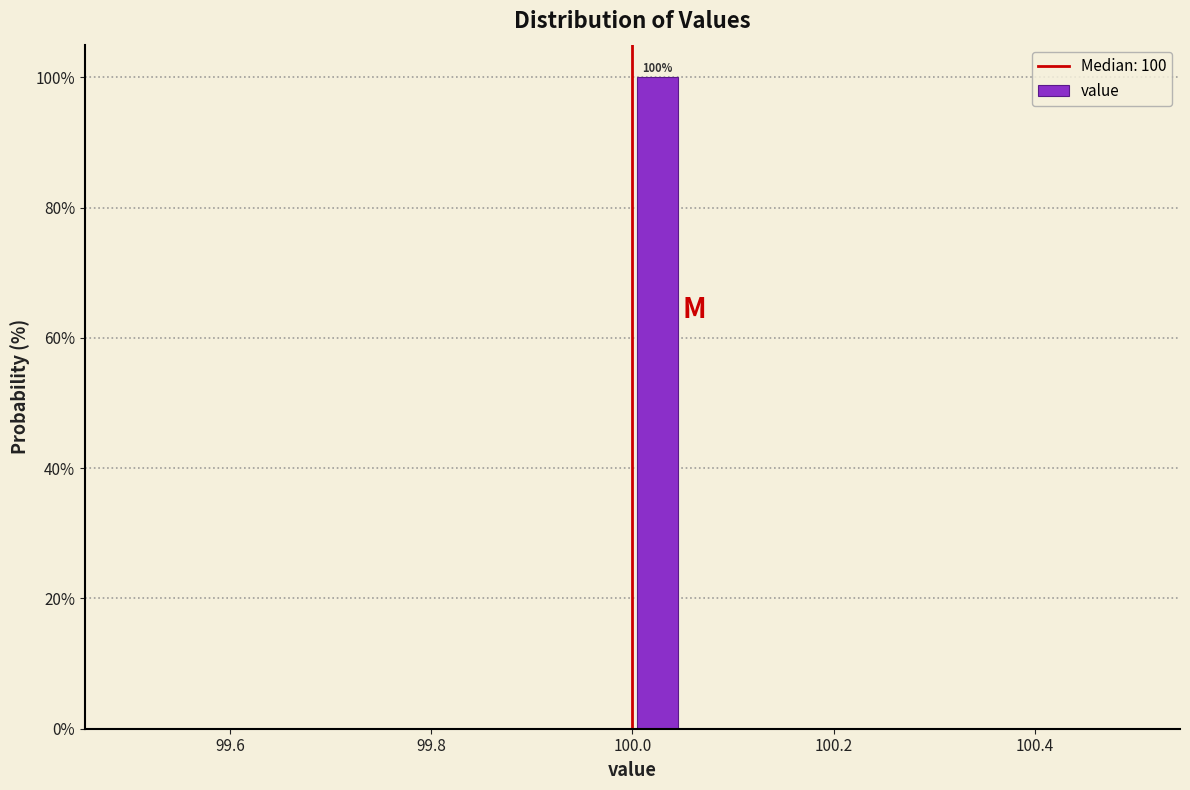

Around what value on the x-axis is the tallest bar? Give the approximate position of its centre, as read against the axis.

100.02